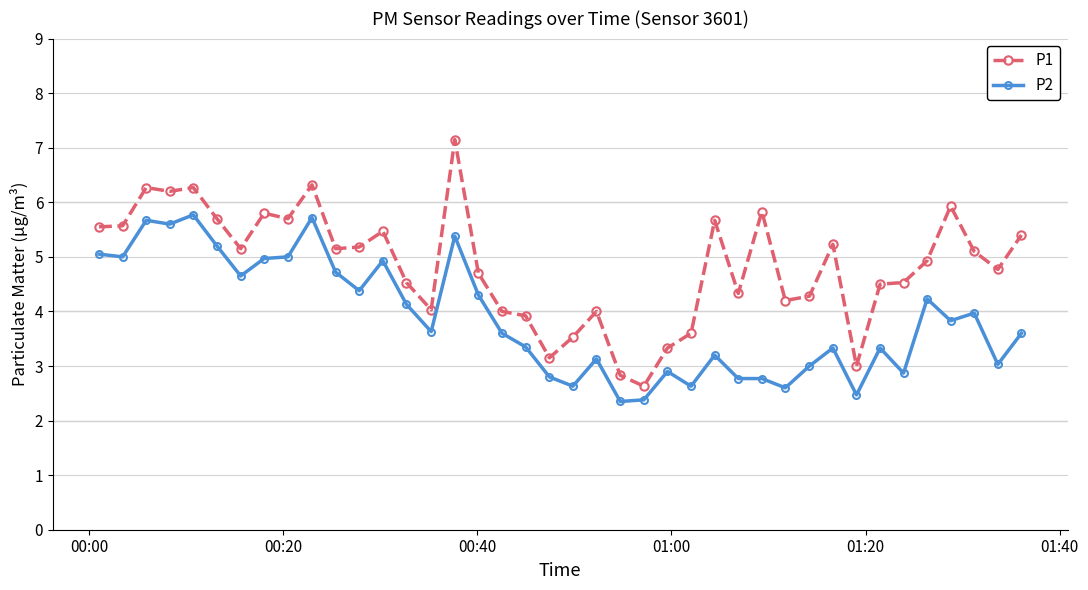

What is the lowest value of the P1 series?

2.6